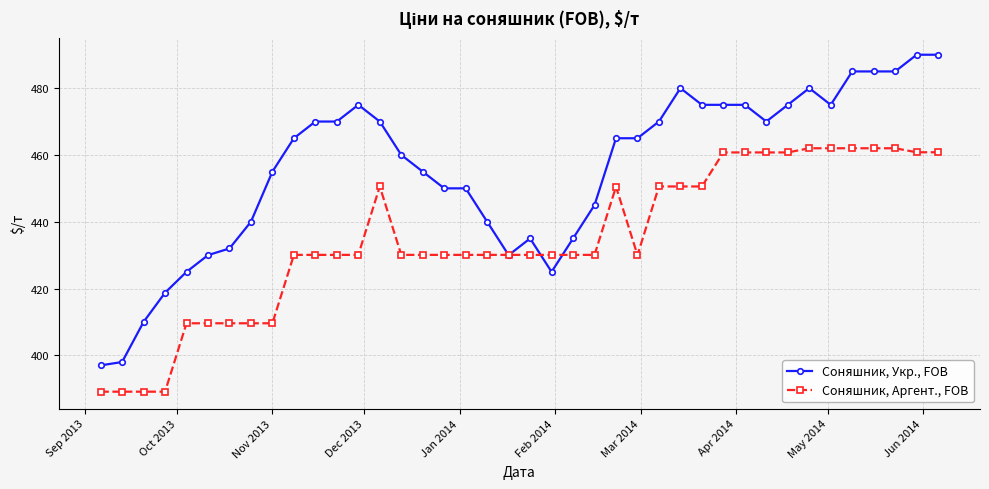

True or false: Соняшник, Аргент., FOB has more than 1 interior local peaks.

True